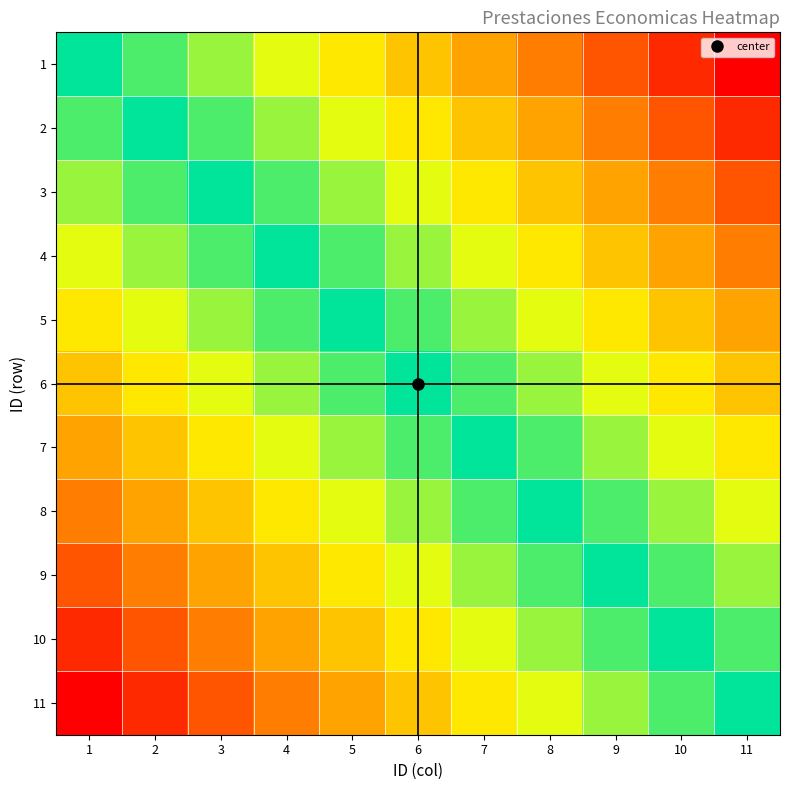

Which label corresponds to the smallest value in the chart?

1